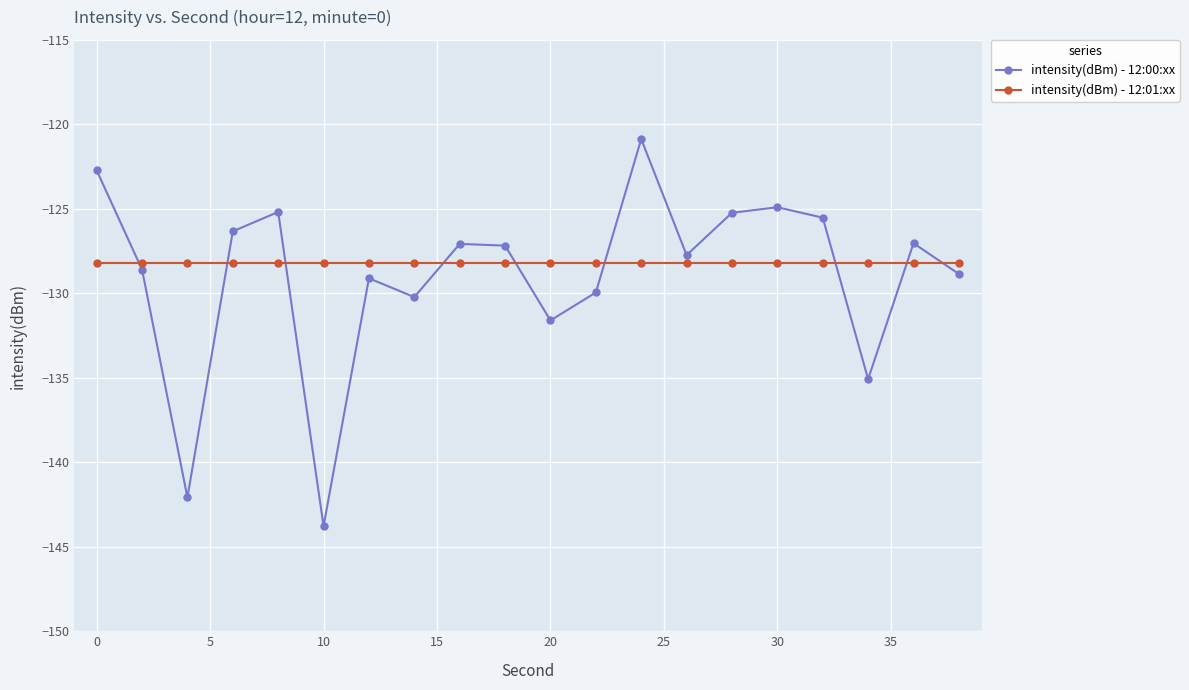

What are all the series names shown in the legend?

intensity(dBm) - 12:00:xx, intensity(dBm) - 12:01:xx